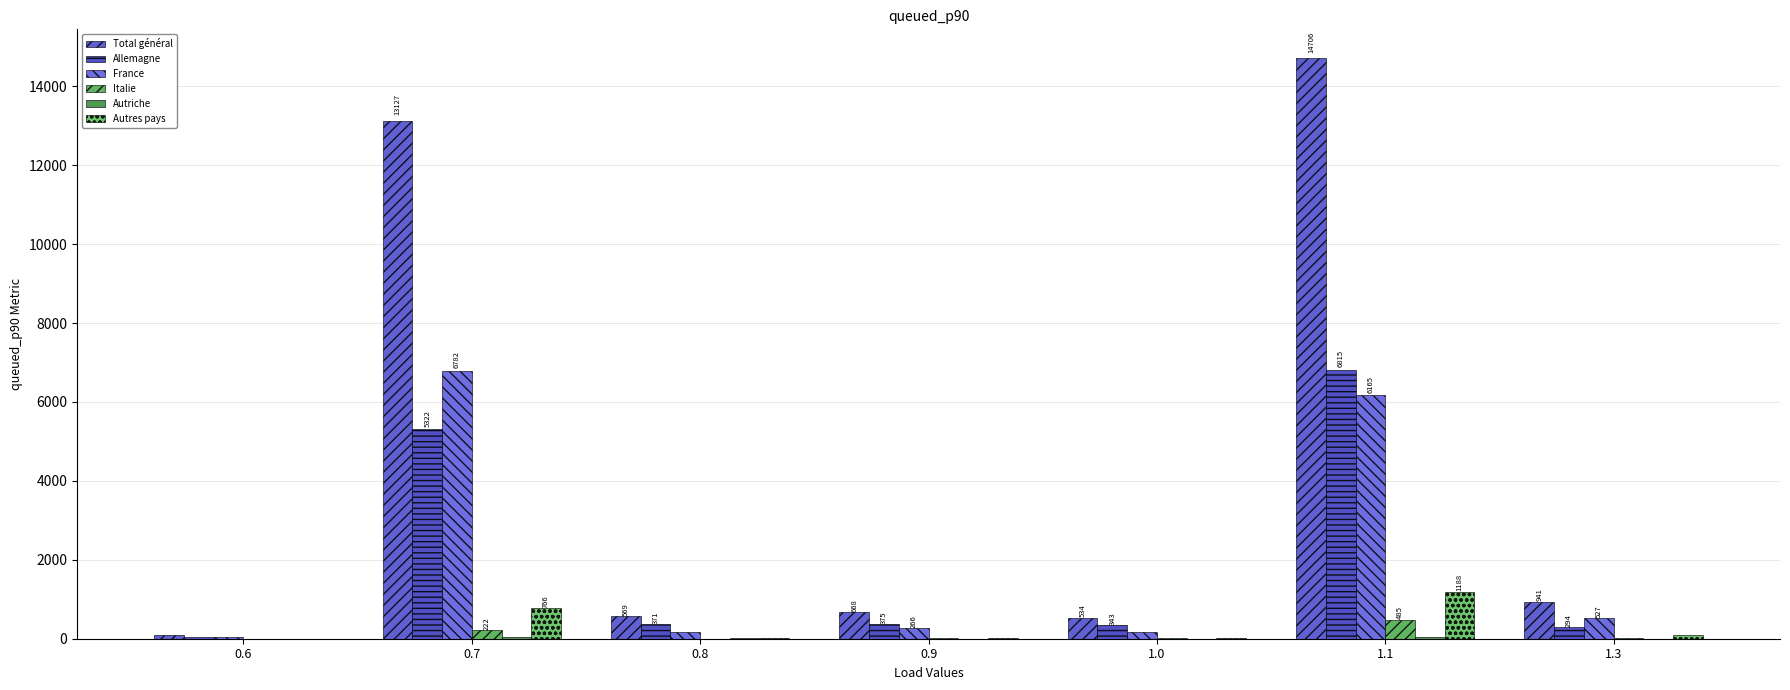

List the series in order of their peak value, lowest first.

Autriche, Italie, Autres pays, France, Allemagne, Total général